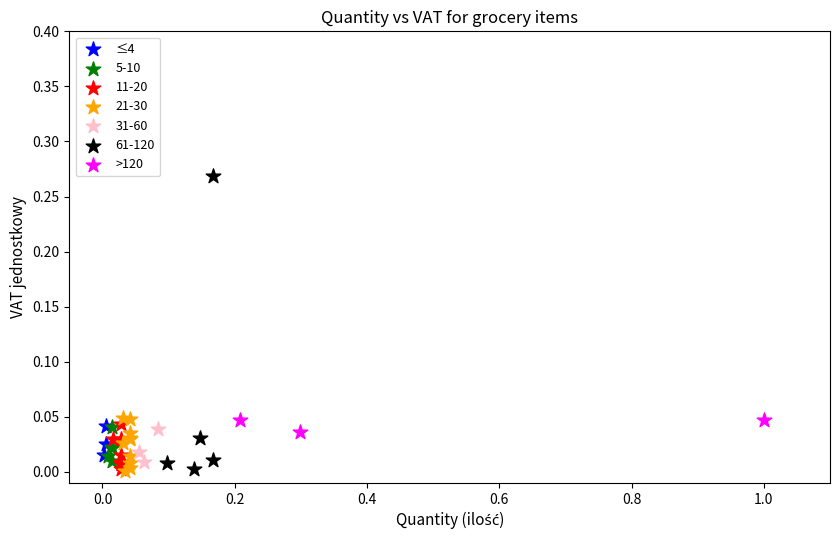

Which series reaches the maximum Y coordinate?

61-120